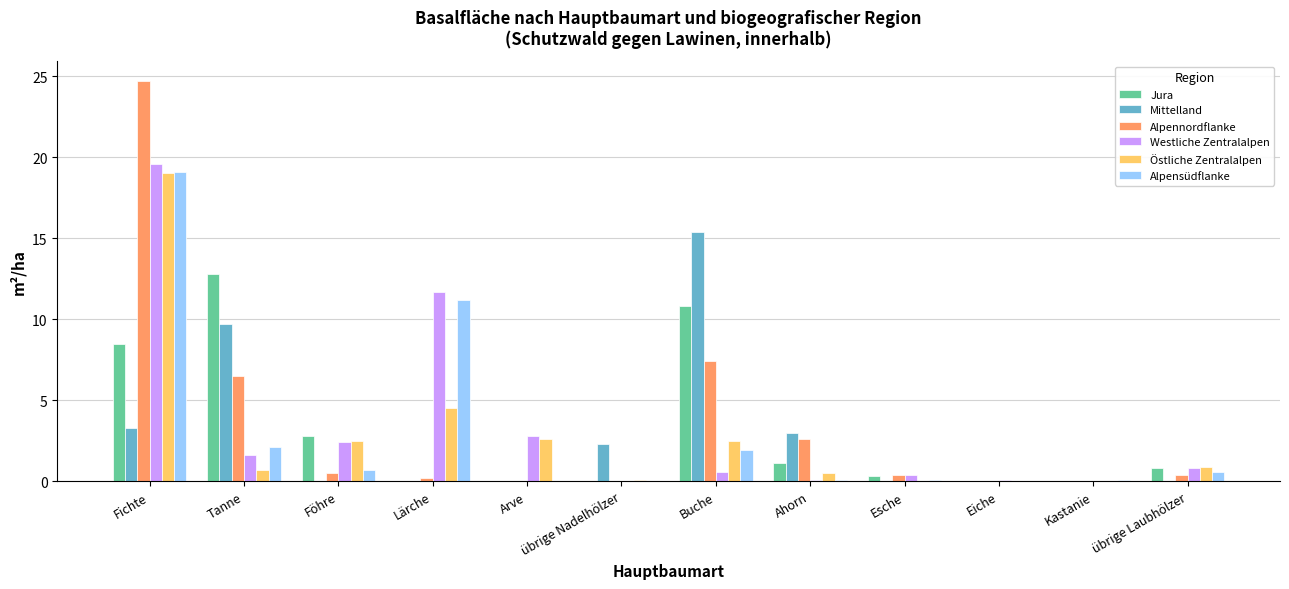

What is the sum of all Alpennordflanke values?

42.7